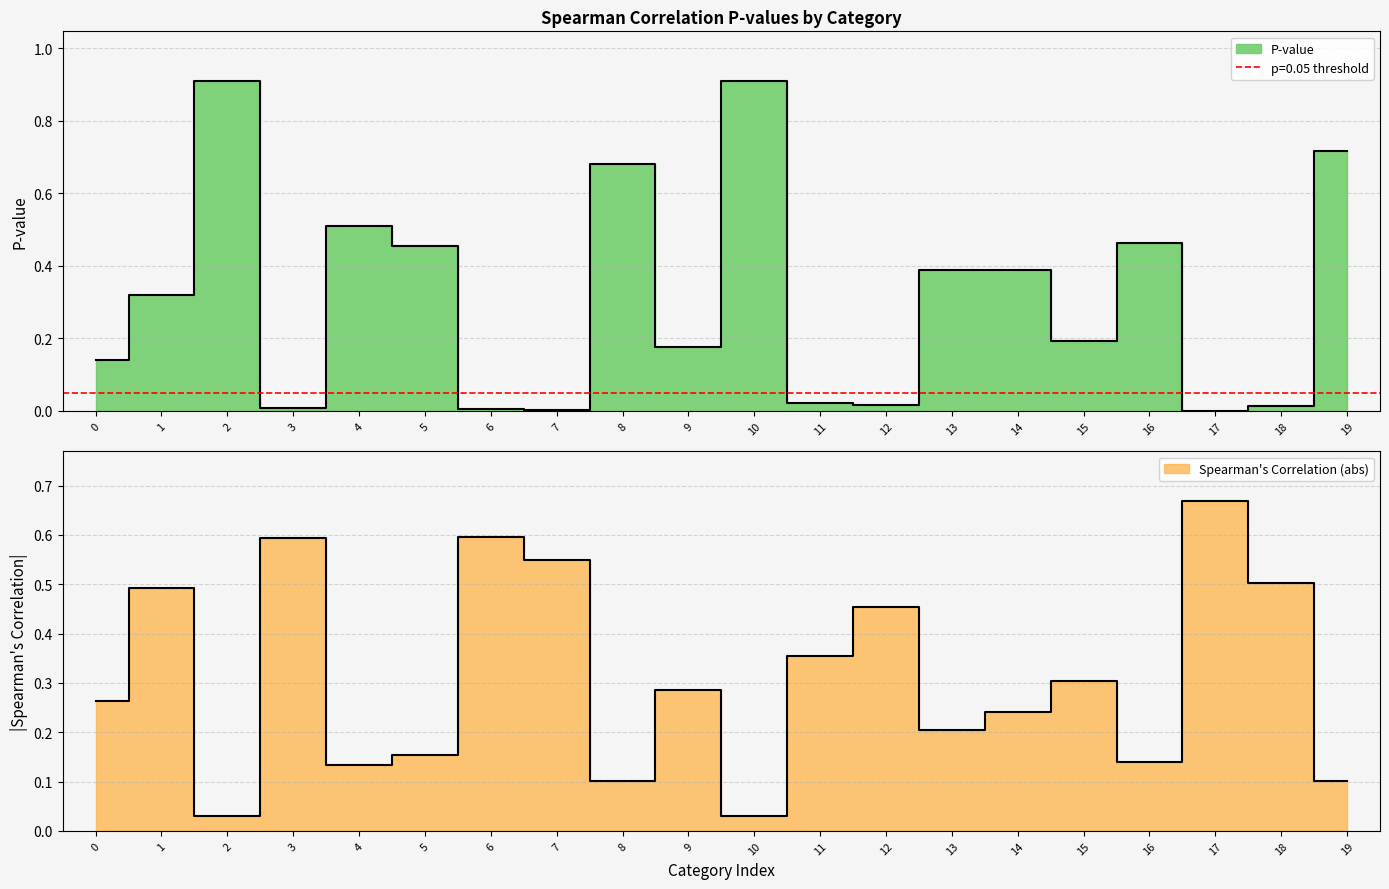

Does the chart display data point markers on the line(s)?

No